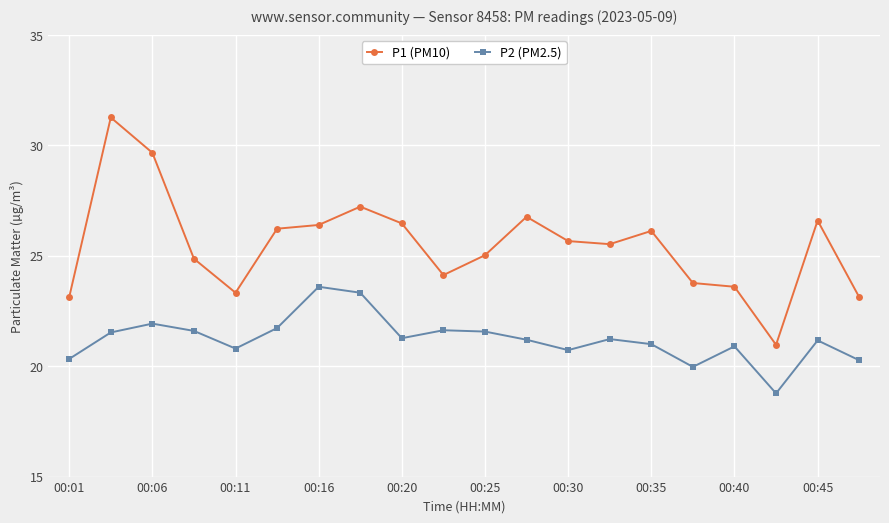

Rank the series by their maximum value, from highest to lowest.

P1 (PM10), P2 (PM2.5)